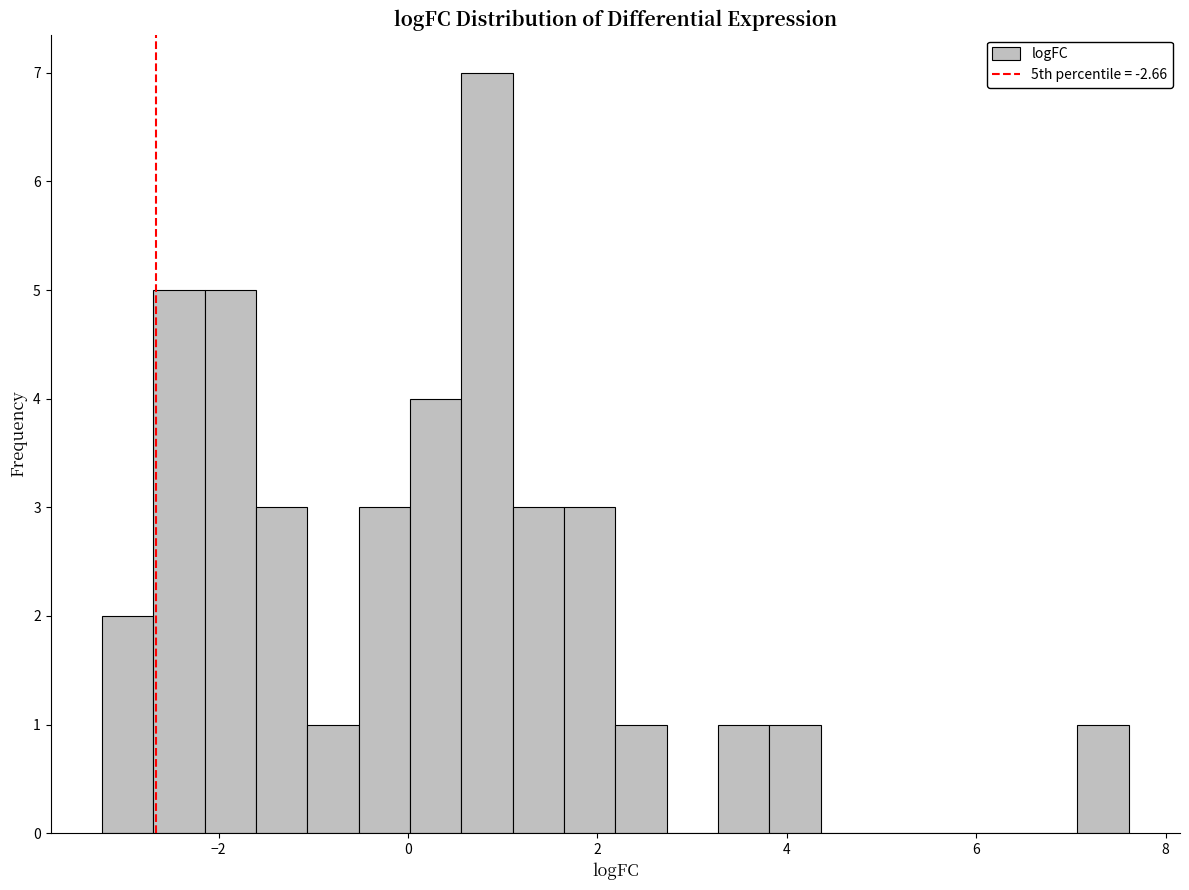

Read against the x-axis, roughly where is the centre of the tallest bar?

0.8